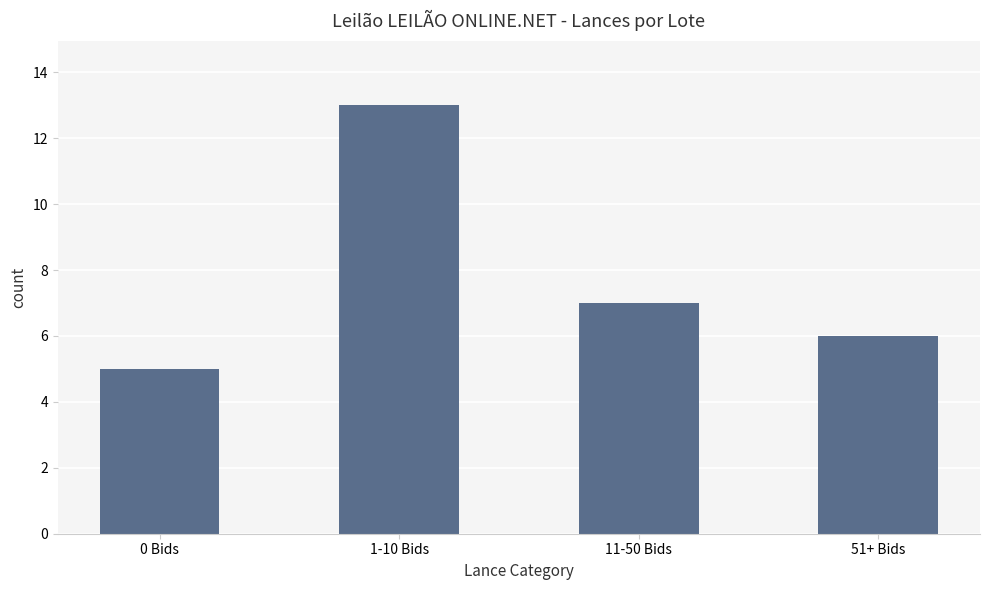

At which label is the value closest to 9?

11-50 Bids